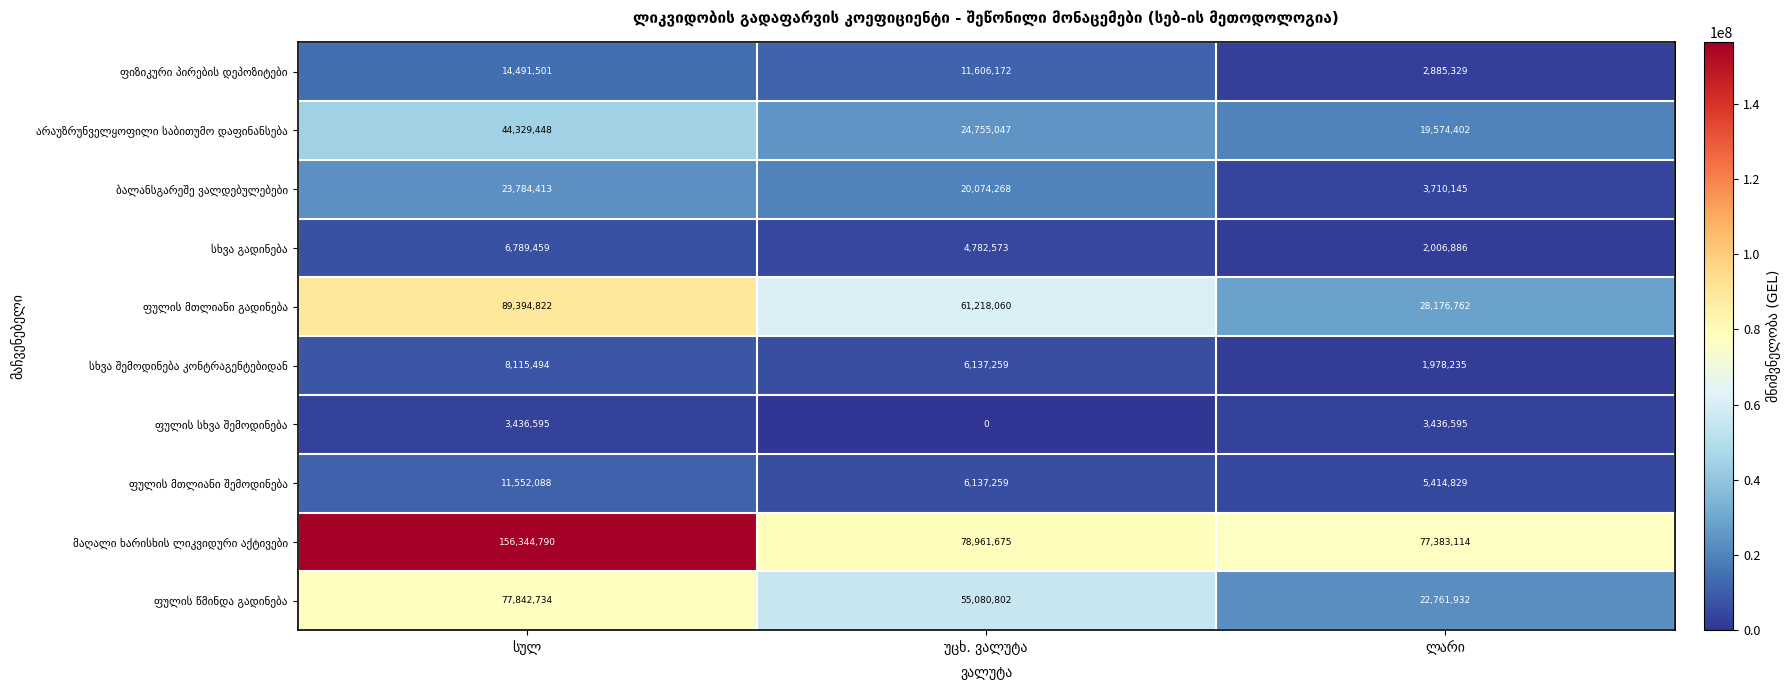

At how many categories does at least one series exceed 7875652?

3